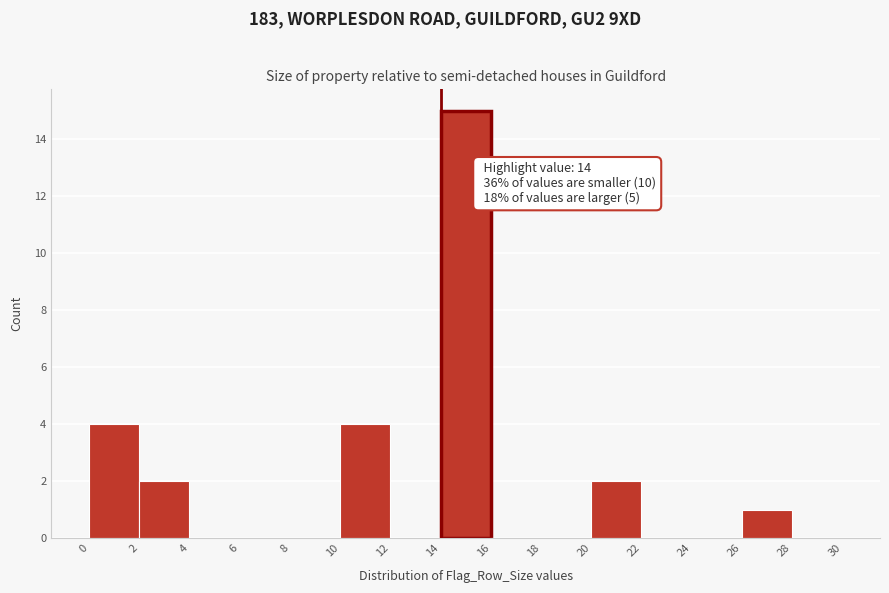

Over which range of the x-axis is the bar tallest?

14 to 16